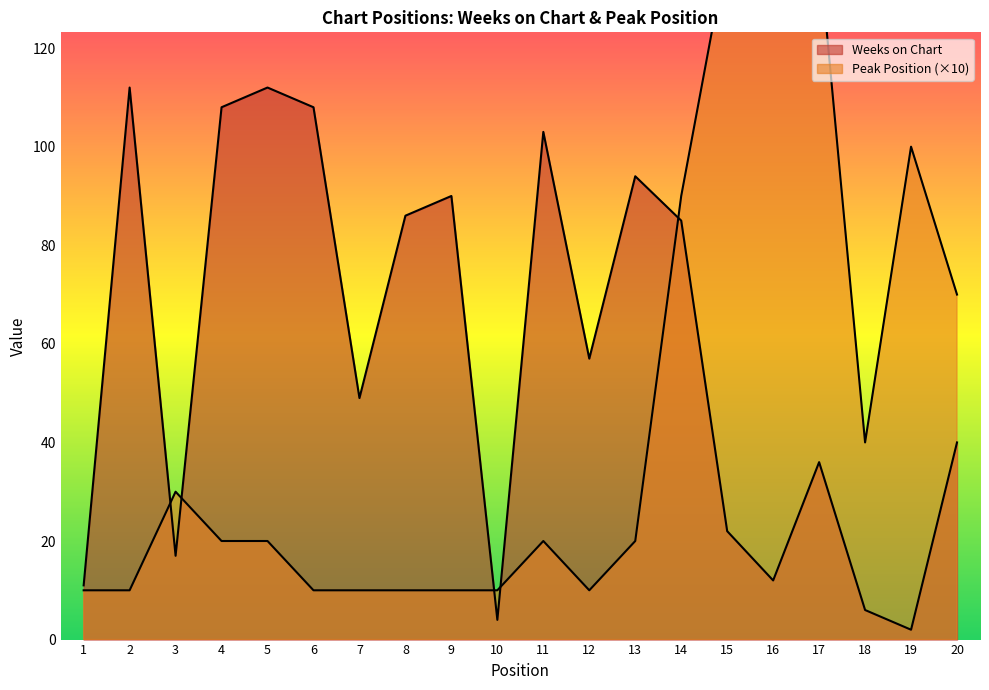

Reading right to left, list all the values displayed in this chart.

Weeks on Chart: 20=40	19=2	18=6	17=36	16=12	15=22	14=85	13=94	12=57	11=103	10=4	9=90	8=86	7=49	6=108	5=112	4=108	3=17	2=112	1=11
Peak Position: 20=70	19=100	18=40	17=140	16=160	15=140	14=90	13=20	12=10	11=20	10=10	9=10	8=10	7=10	6=10	5=20	4=20	3=30	2=10	1=10